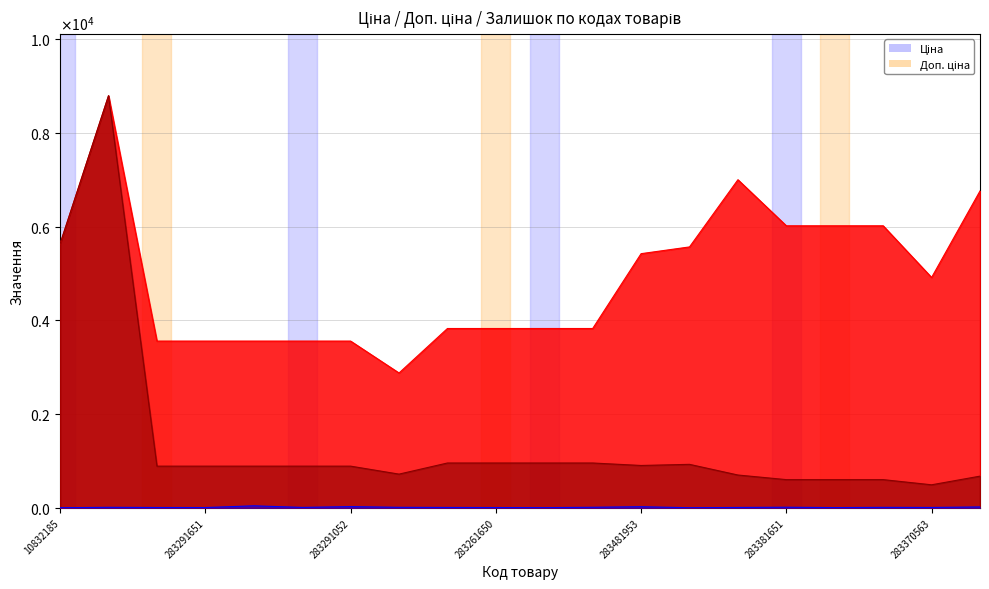

What is the difference between the Доп. ціна values at 283261650 and 283370563?

1089.0